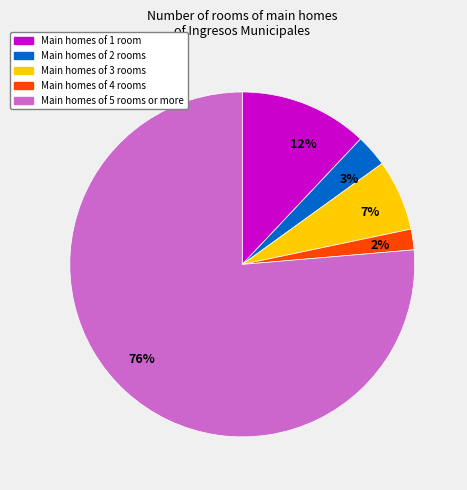

Is there a majority slice in this chart?

Yes